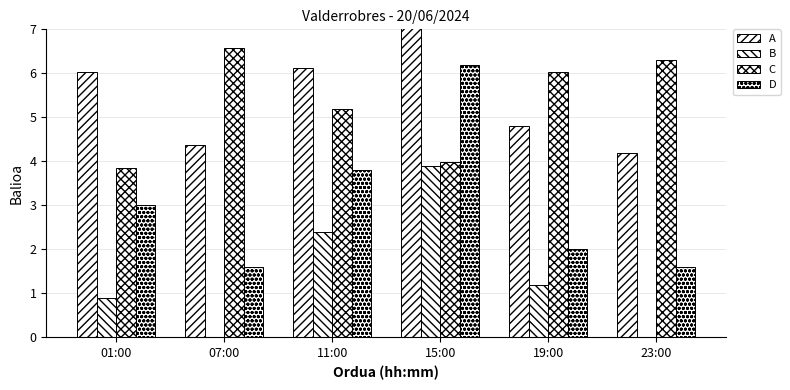

Are the bars grouped side by side (vs. stacked)?

Yes